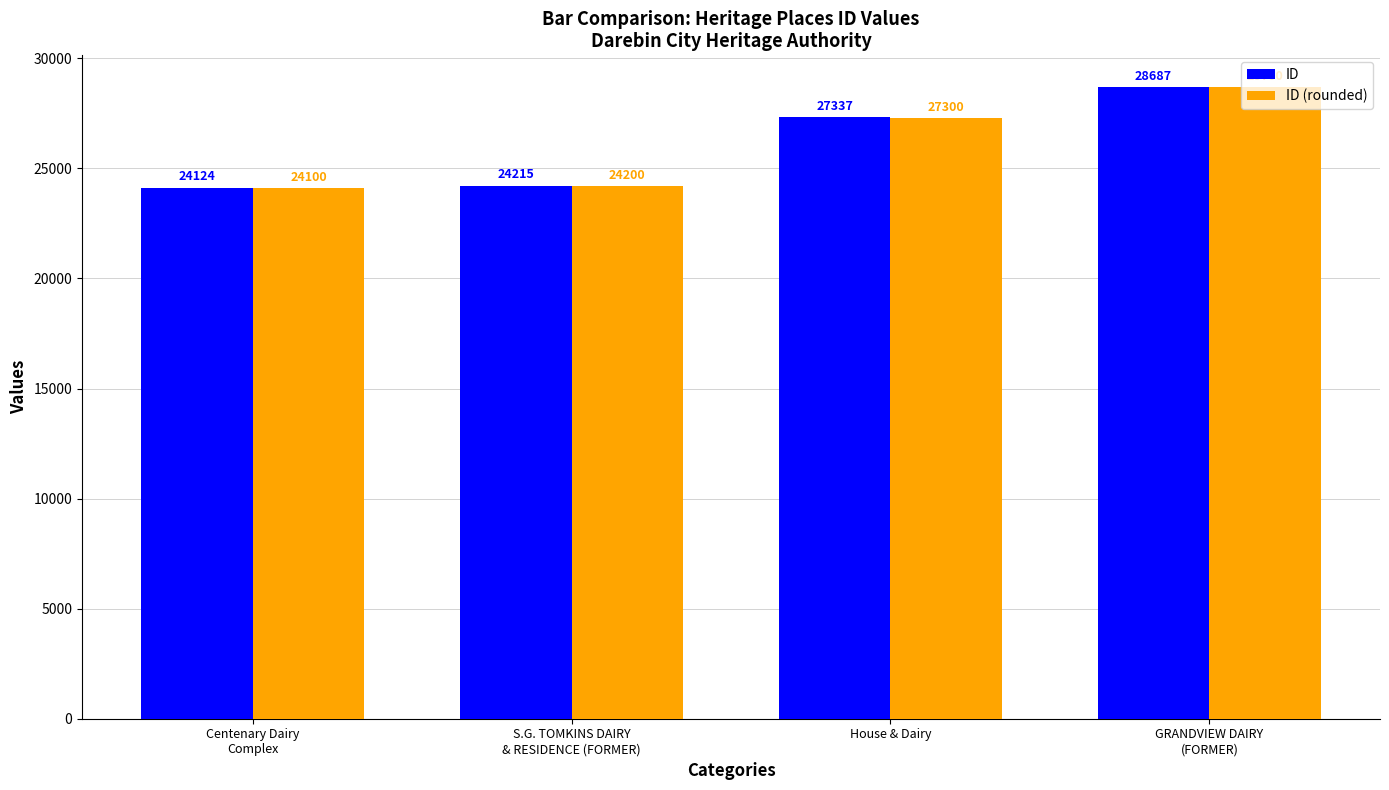

What is the difference between the highest and lowest values at House & Dairy?

37